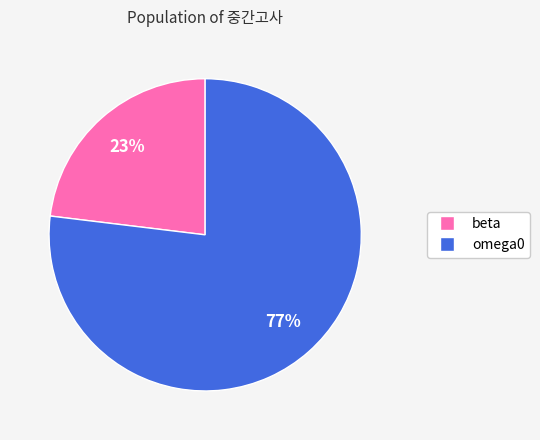

Is beta the majority of the pie?

No